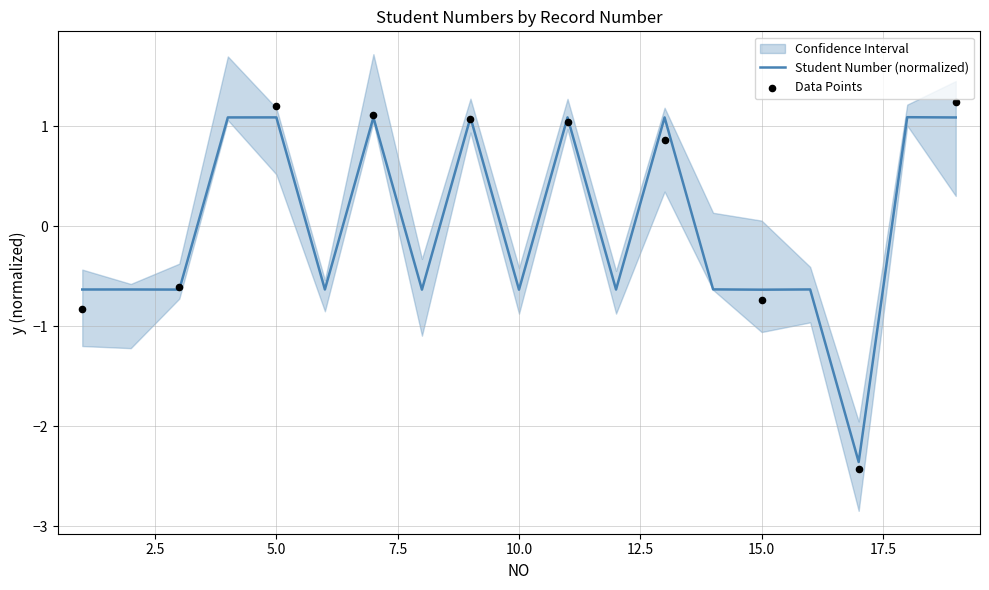

What is the change in value from 11 to 17?

-3.4